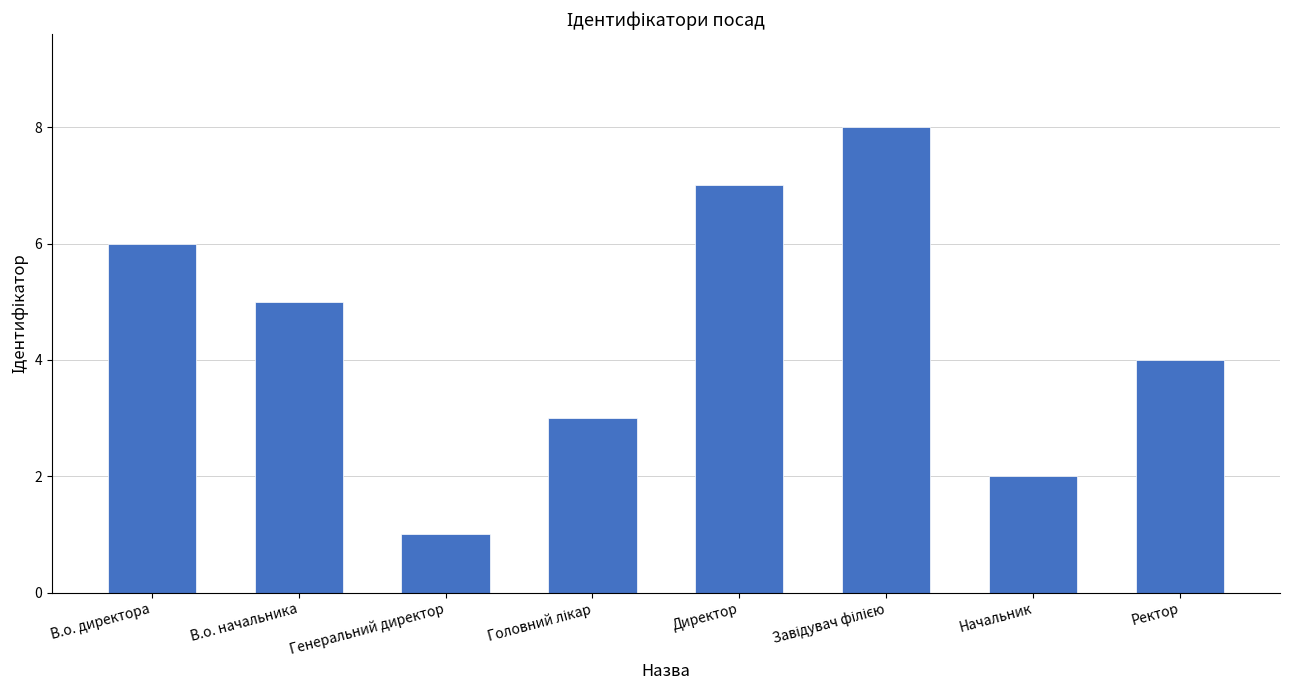

True or false: the data shows 8 at В.о. директора.

False